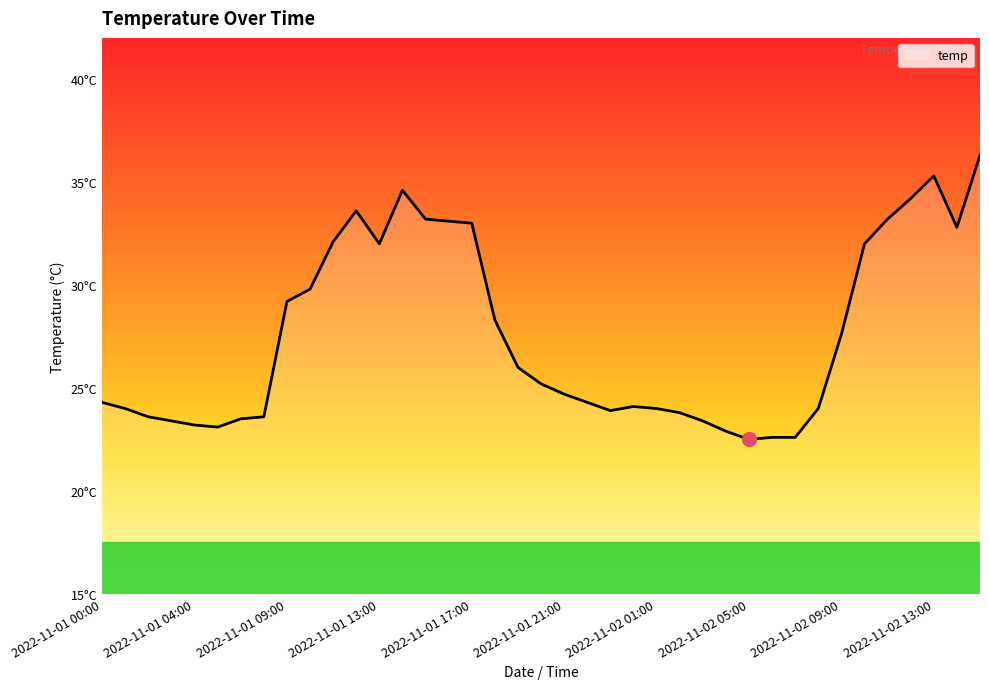

Is this an area chart (filled region under the line)?

Yes